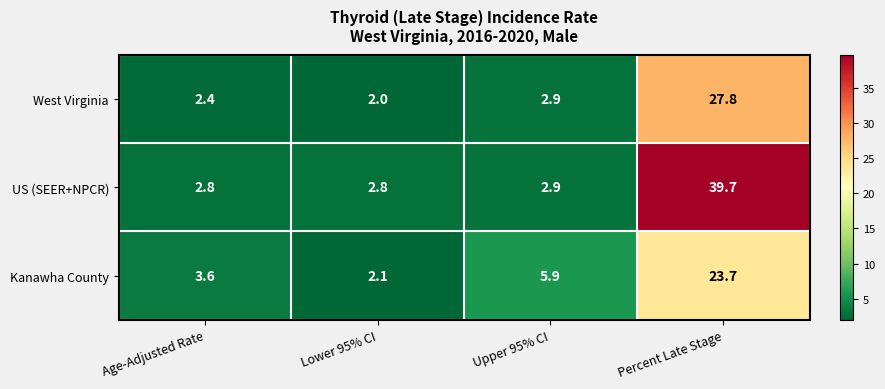

Is it true that West Virginia equals 4.1 at Upper 95% CI?

False